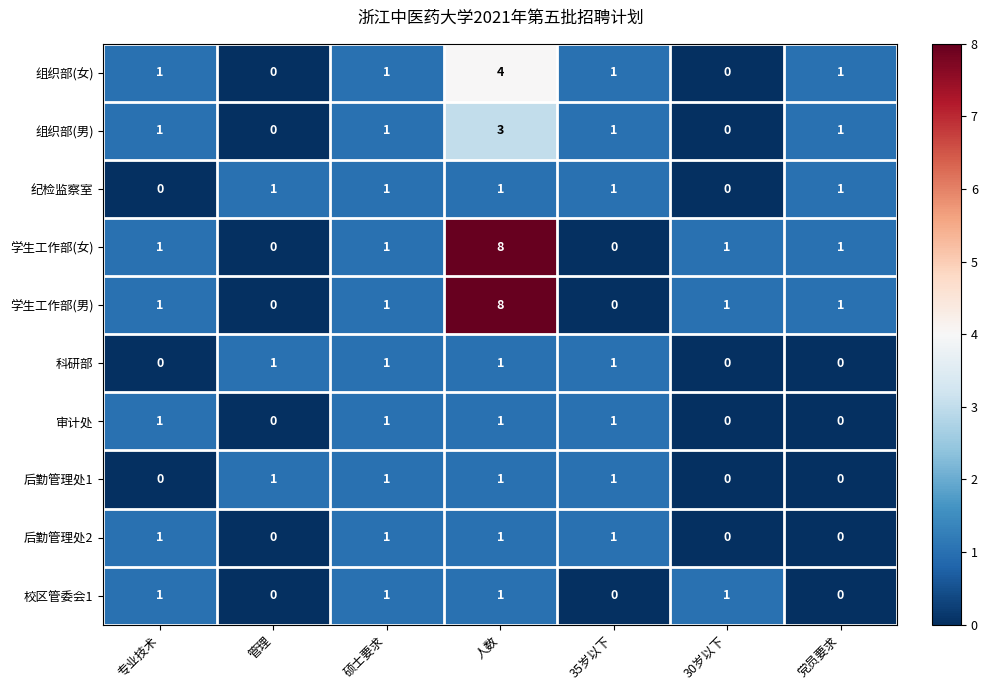

What is the sum of all 后勤管理处2 values?

4